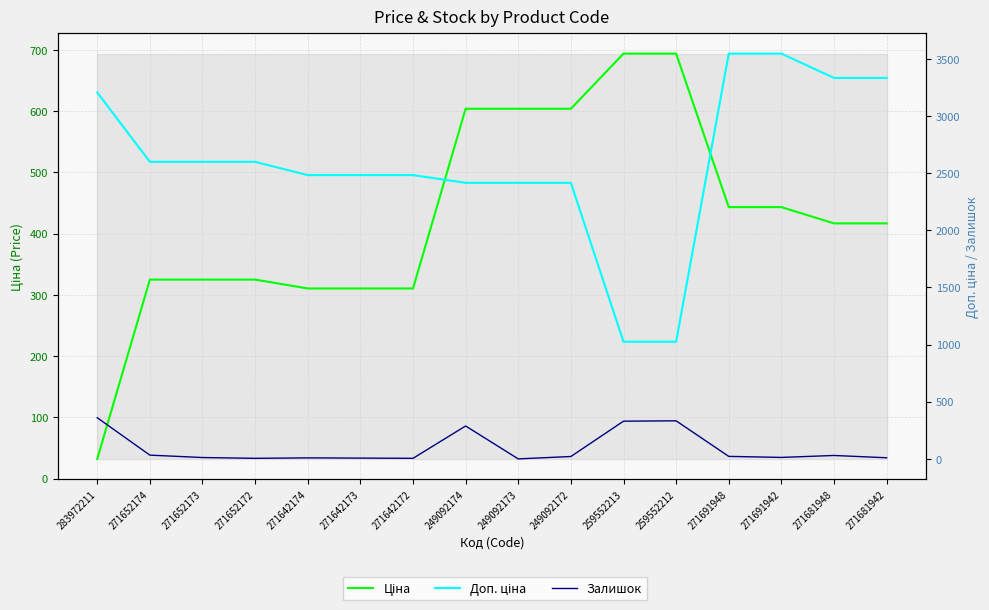

At which category is the sum across all series the highest?

271691948